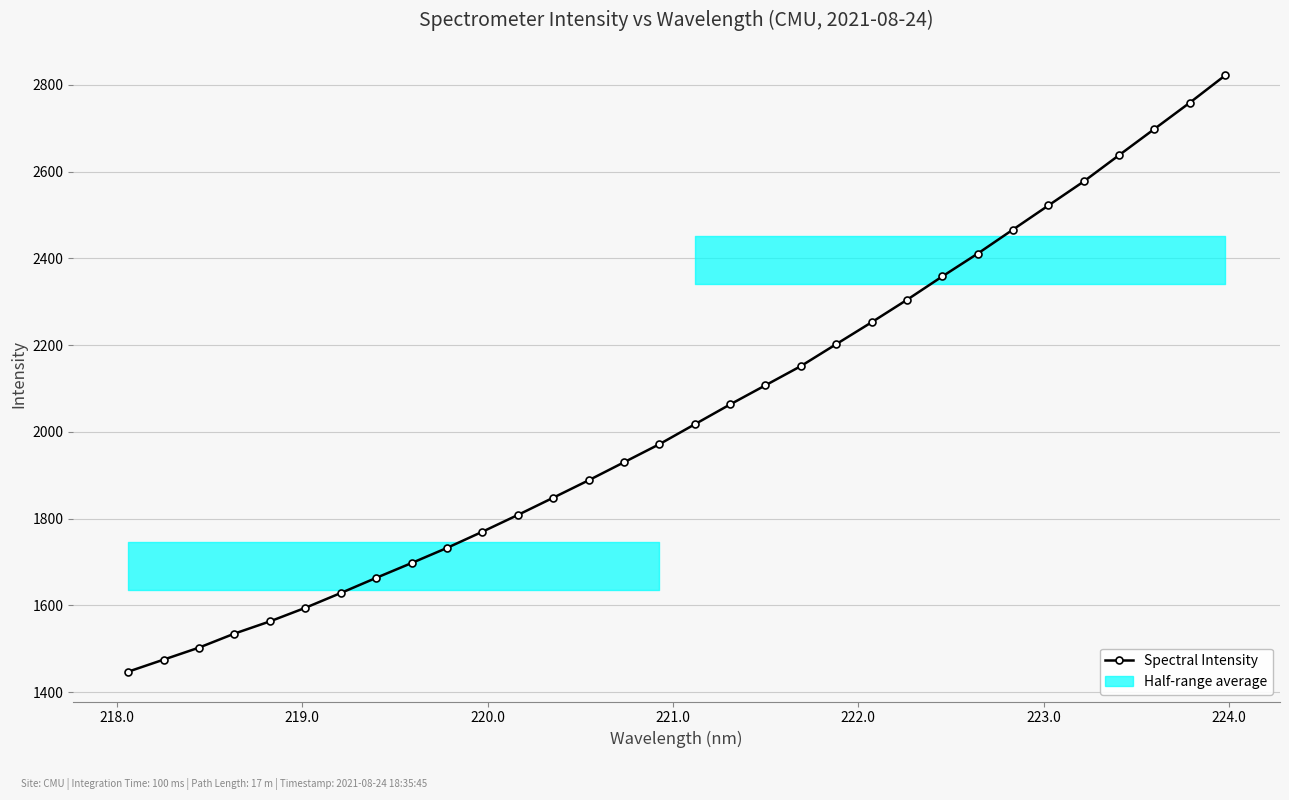

What is the difference between the second highest and second lowest values?

1284.3